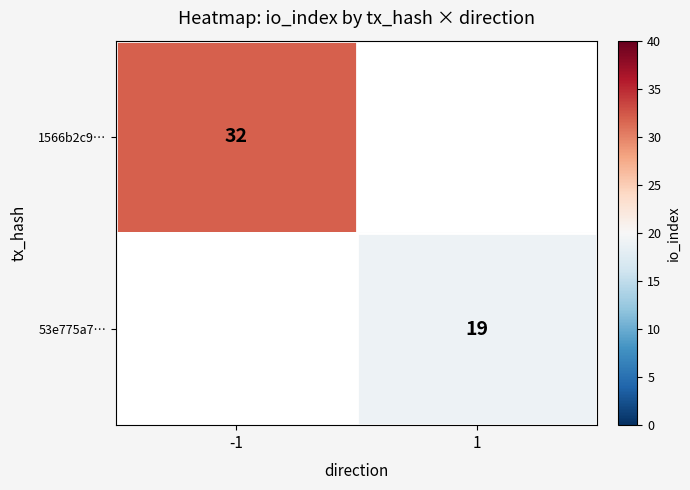

Is the value of 1566b2c9… at -1 greater than the value of 53e775a7… at 1?

Yes